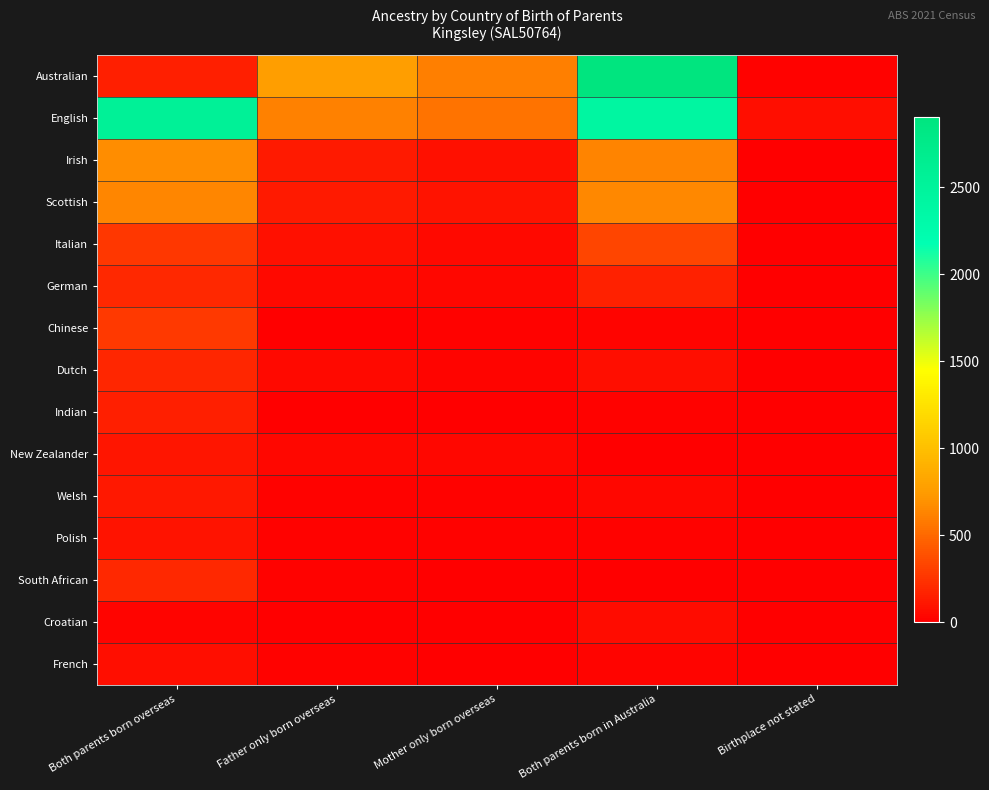

Reading left to right, extract all data points from this chart.

Australian: Both parents born overseas=154	Father only born overseas=763	Mother only born overseas=604	Both parents born in Australia=2902	Birthplace not stated=18
English: Both parents born overseas=2558	Father only born overseas=623	Mother only born overseas=550	Both parents born in Australia=2415	Birthplace not stated=76
Irish: Both parents born overseas=674	Father only born overseas=125	Mother only born overseas=82	Both parents born in Australia=626	Birthplace not stated=11
Scottish: Both parents born overseas=636	Father only born overseas=133	Mother only born overseas=98	Both parents born in Australia=648	Birthplace not stated=5
Italian: Both parents born overseas=264	Father only born overseas=90	Mother only born overseas=46	Both parents born in Australia=329	Birthplace not stated=0
German: Both parents born overseas=199	Father only born overseas=49	Mother only born overseas=44	Both parents born in Australia=166	Birthplace not stated=0
Chinese: Both parents born overseas=278	Father only born overseas=10	Mother only born overseas=19	Both parents born in Australia=32	Birthplace not stated=0
Dutch: Both parents born overseas=184	Father only born overseas=49	Mother only born overseas=32	Both parents born in Australia=75	Birthplace not stated=0
Indian: Both parents born overseas=152	Father only born overseas=8	Mother only born overseas=6	Both parents born in Australia=16	Birthplace not stated=0
New Zealander: Both parents born overseas=105	Father only born overseas=38	Mother only born overseas=36	Both parents born in Australia=11	Birthplace not stated=0
Welsh: Both parents born overseas=118	Father only born overseas=16	Mother only born overseas=13	Both parents born in Australia=37	Birthplace not stated=0
Polish: Both parents born overseas=95	Father only born overseas=17	Mother only born overseas=17	Both parents born in Australia=16	Birthplace not stated=0
South African: Both parents born overseas=200	Father only born overseas=21	Mother only born overseas=9	Both parents born in Australia=0	Birthplace not stated=0
Croatian: Both parents born overseas=31	Father only born overseas=11	Mother only born overseas=7	Both parents born in Australia=58	Birthplace not stated=0
French: Both parents born overseas=78	Father only born overseas=15	Mother only born overseas=8	Both parents born in Australia=26	Birthplace not stated=0